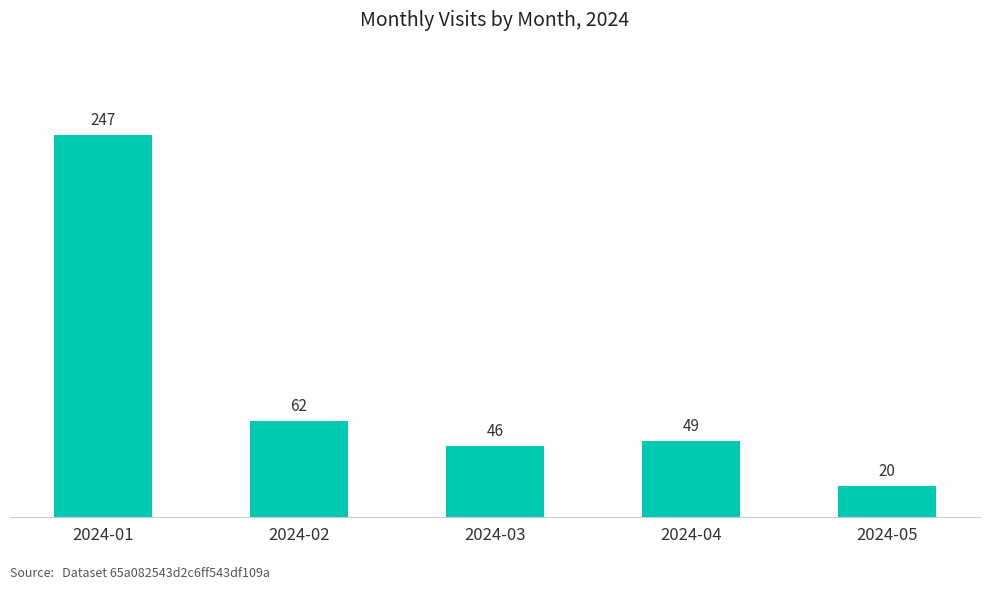

True or false: the data shows 20 at 2024-05.

True